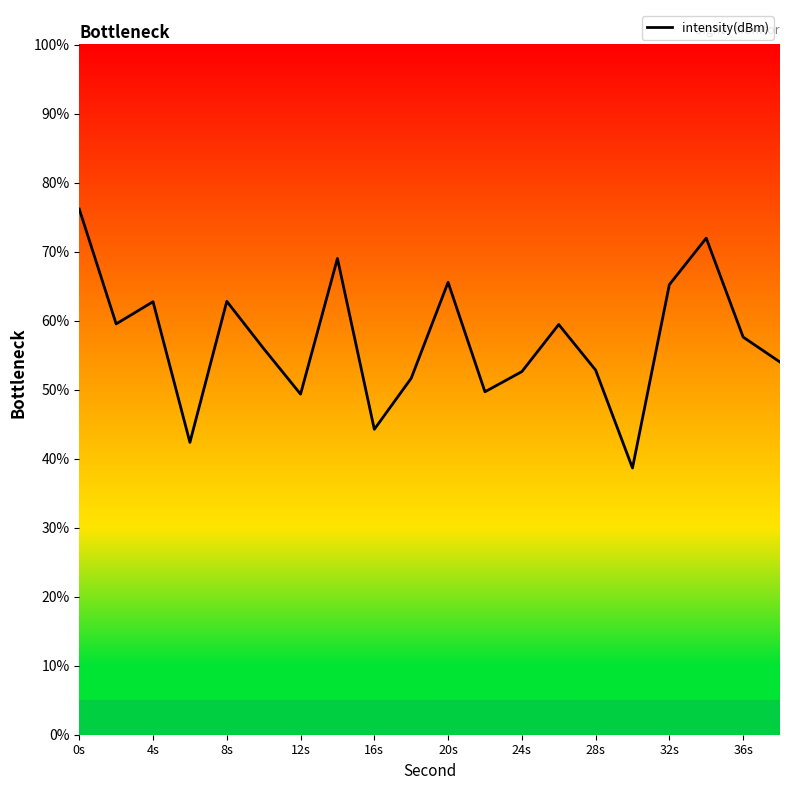

What is the difference between the maximum and minimum values?

37.5